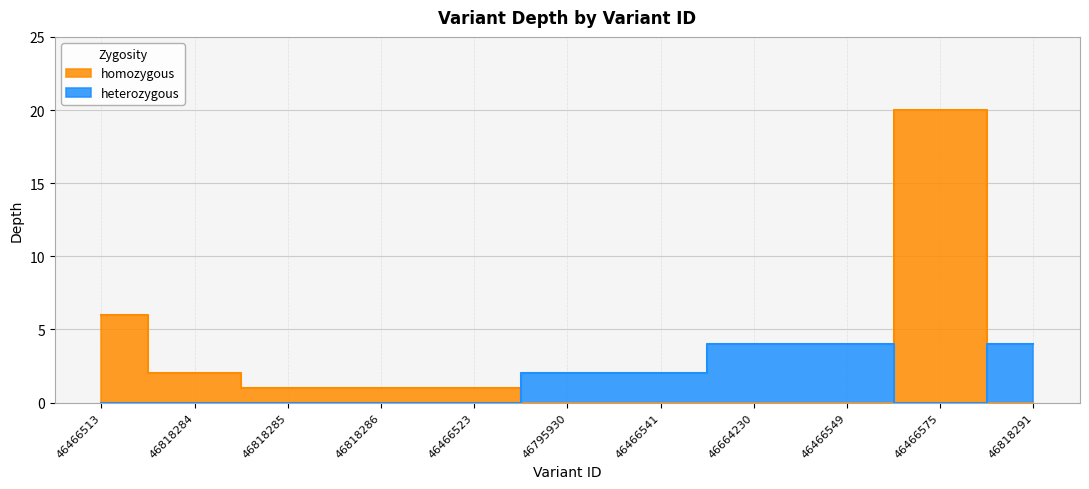

True or false: the data shows 6 at 46466513.

True